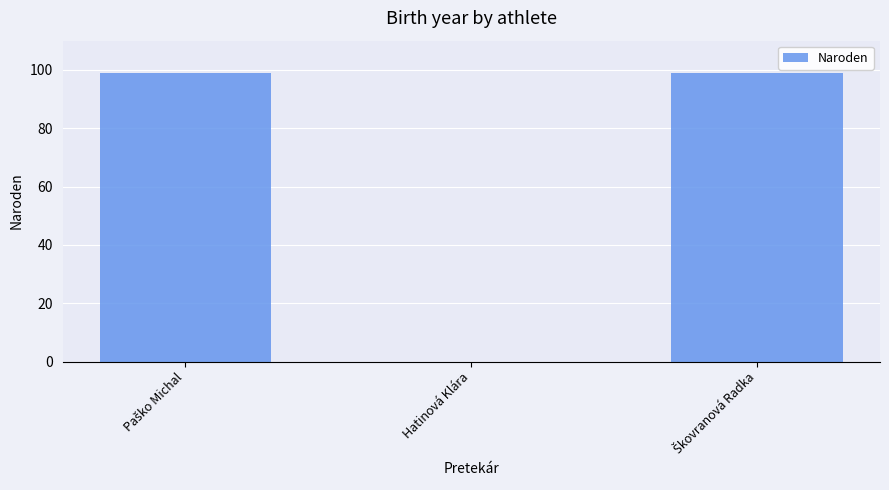

Are the bars horizontal?

No